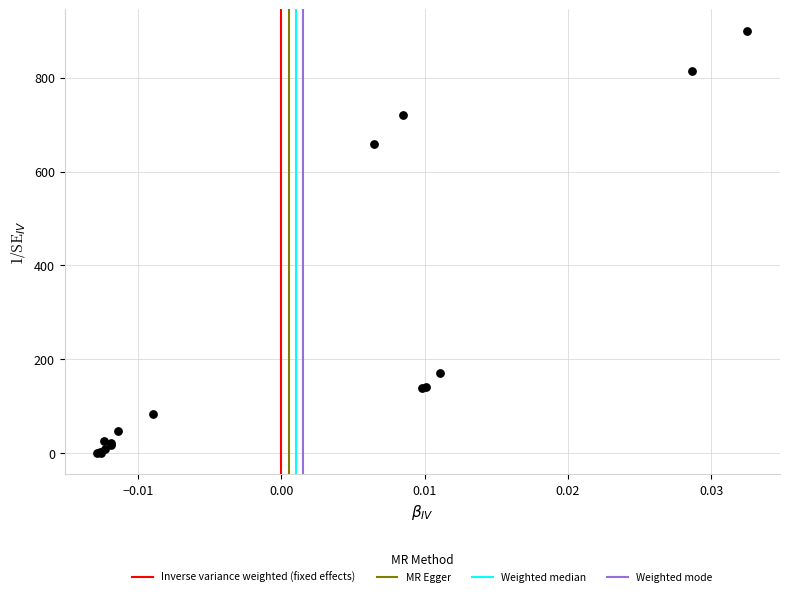

What Y value in the scatter plot is closest to 450?

659.4